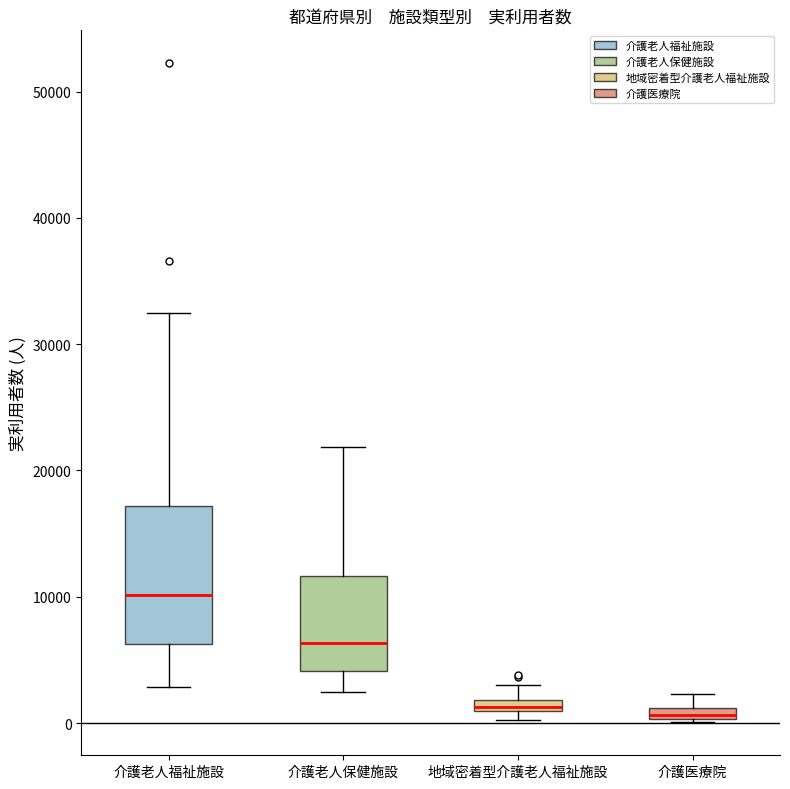

Comparing the boxes themselves (not the whiskers), which one is the tallest?

介護老人福祉施設